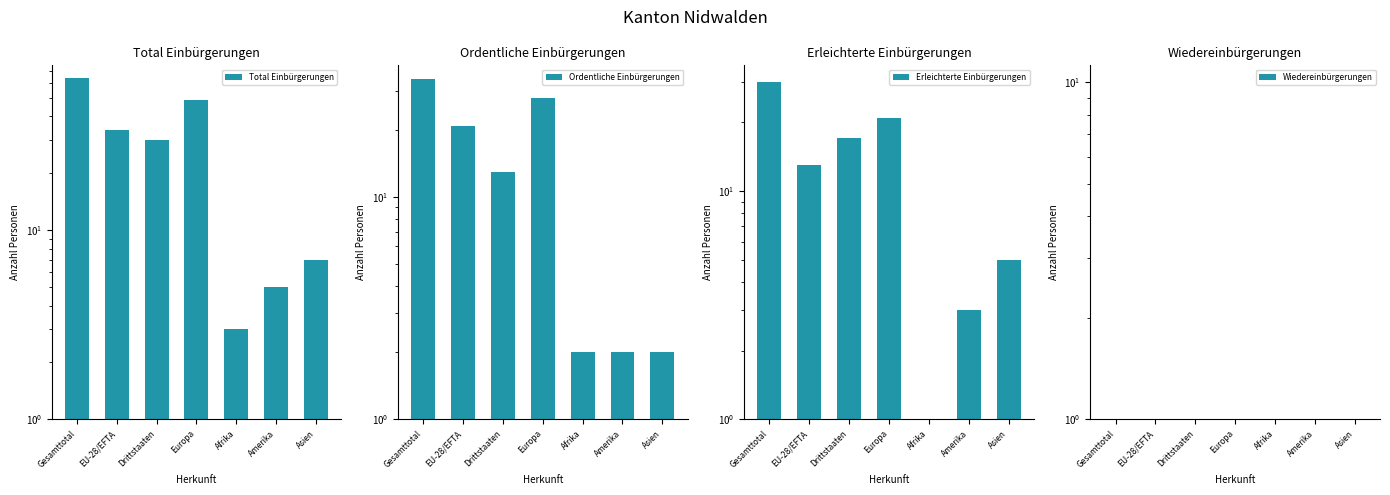

Which series has the widest spread of values?

Total Einbürgerungen